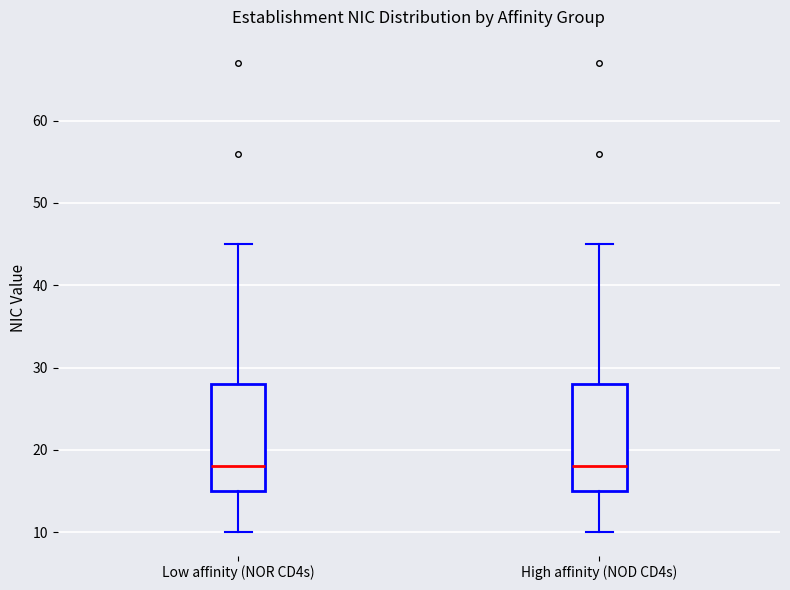

Reading left to right, transcribe this box plot: for each box, give where its median line is, the range the box spans, and where its two whiskers end, as read against the y-axis. The values are not printed on the chart, so give them approximately, as read against the axis.

Low affinity (NOR CD4s): median 18, box 15 to 28, whiskers 10 to 45
High affinity (NOD CD4s): median 18, box 15 to 28, whiskers 10 to 45